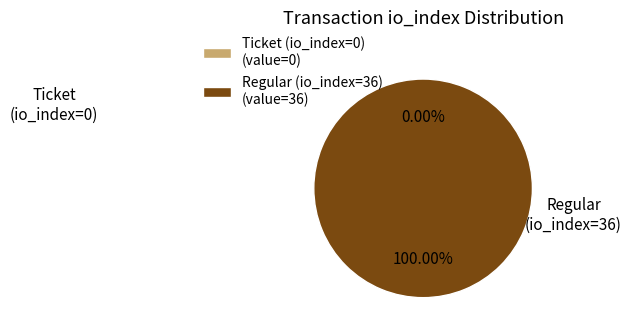

What is the smallest slice in the pie chart?

Ticket (io_index=0)